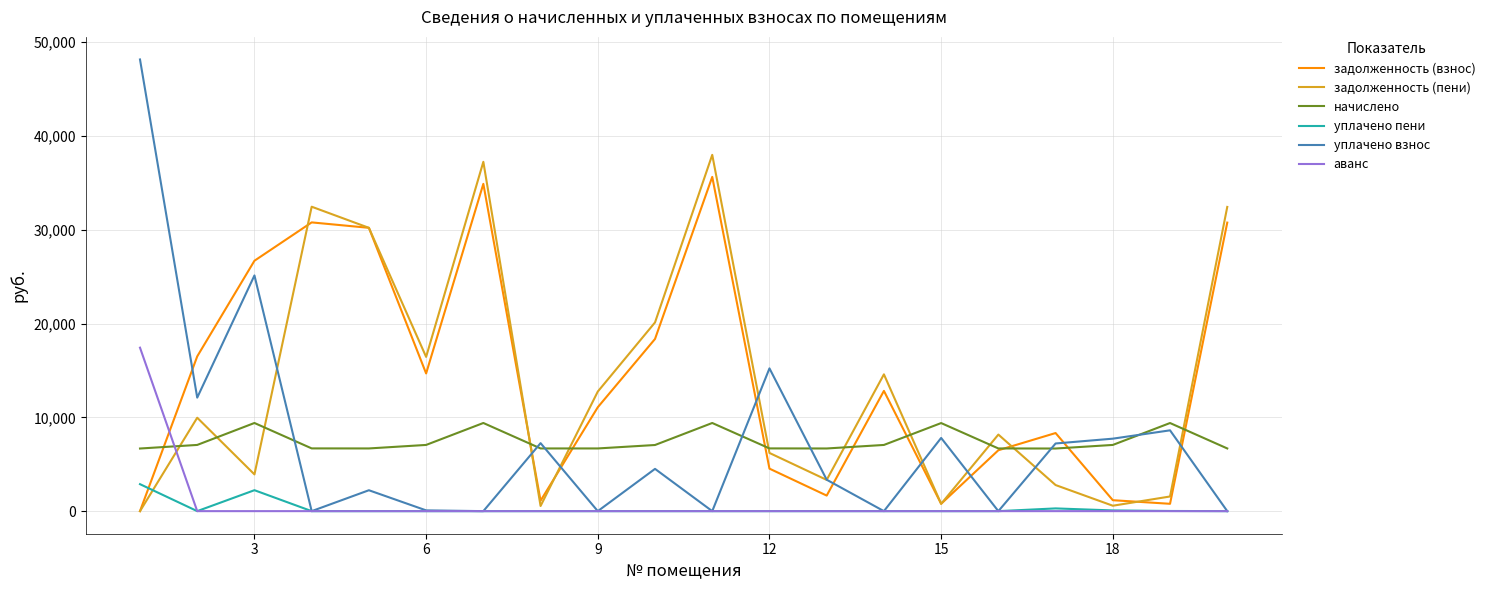

True or false: уплачено взнос and задолженность (взнос) intersect in this chart.

True